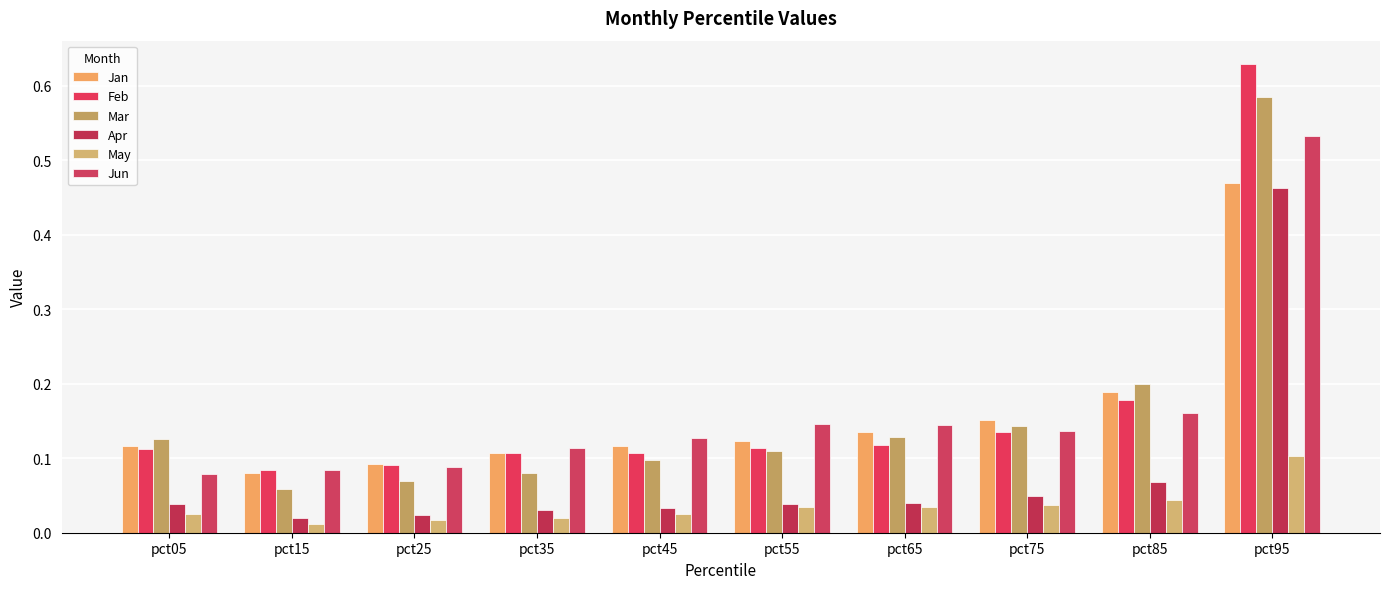

Count the number of categories in the chart.

10